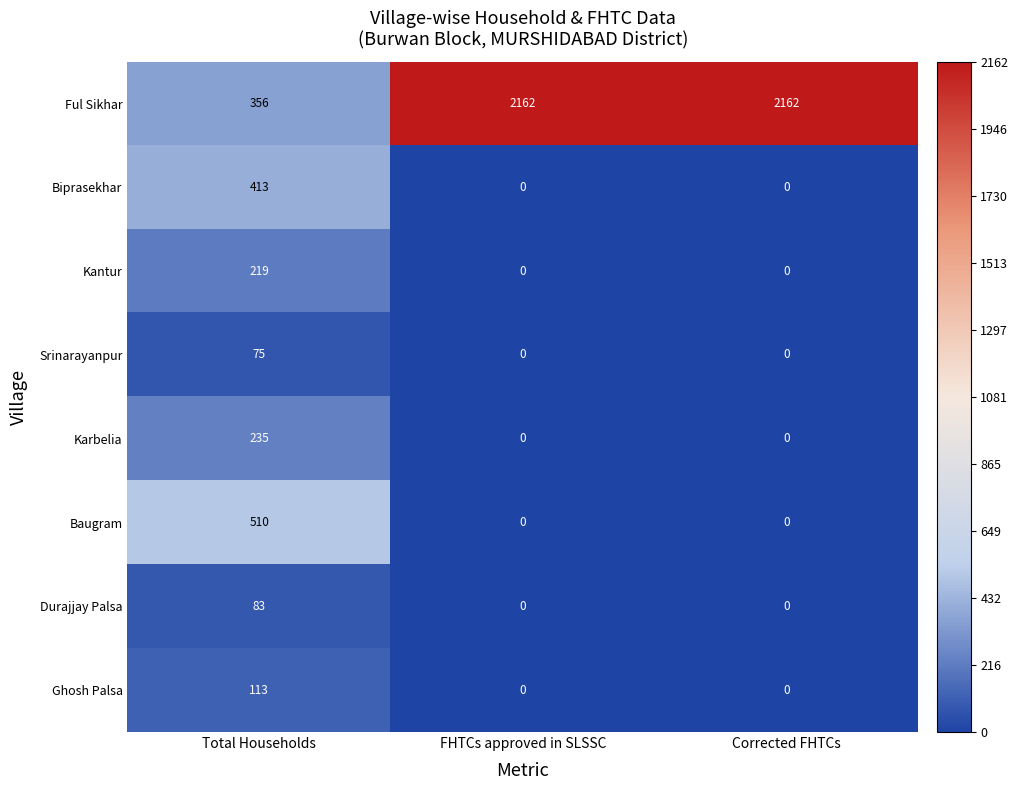

At how many categories does at least one series exceed 1477?

2